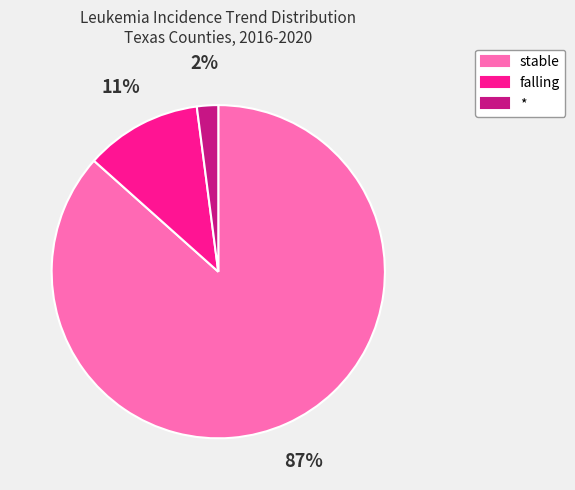

Which has a higher value, falling or stable?

stable